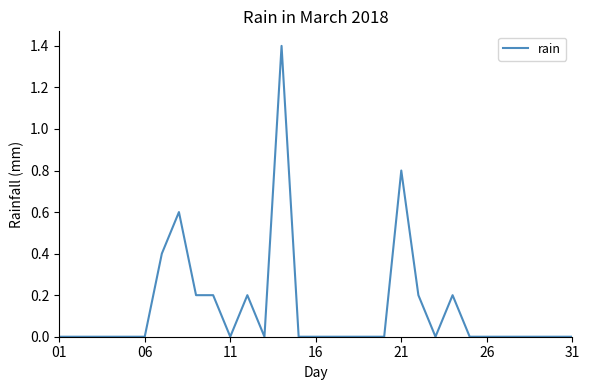

What is the difference between the maximum and minimum values?

1.4